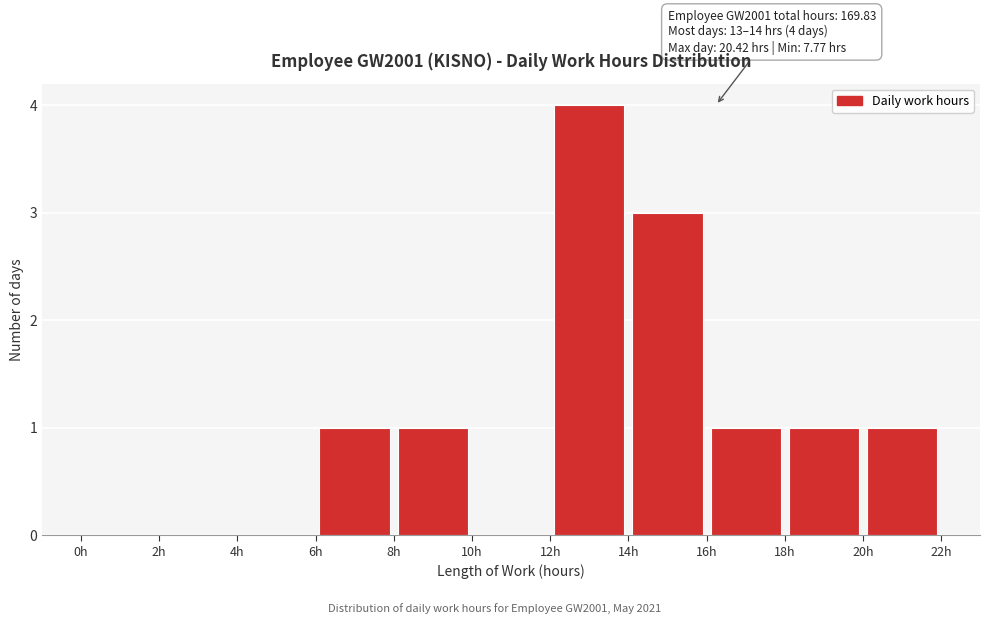

Over which range of the x-axis is the bar tallest?

12 to 14